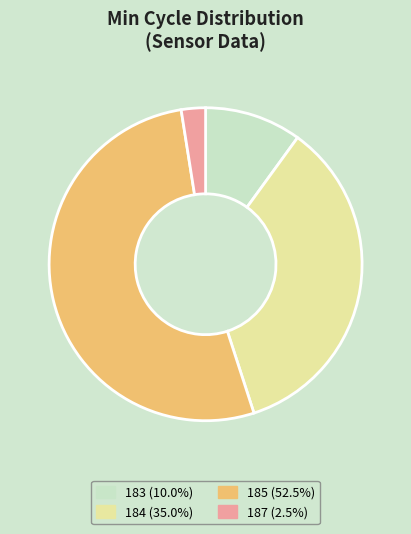

Do 187 (2.5%) and 185 (52.5%) together represent more than half of the pie?

Yes